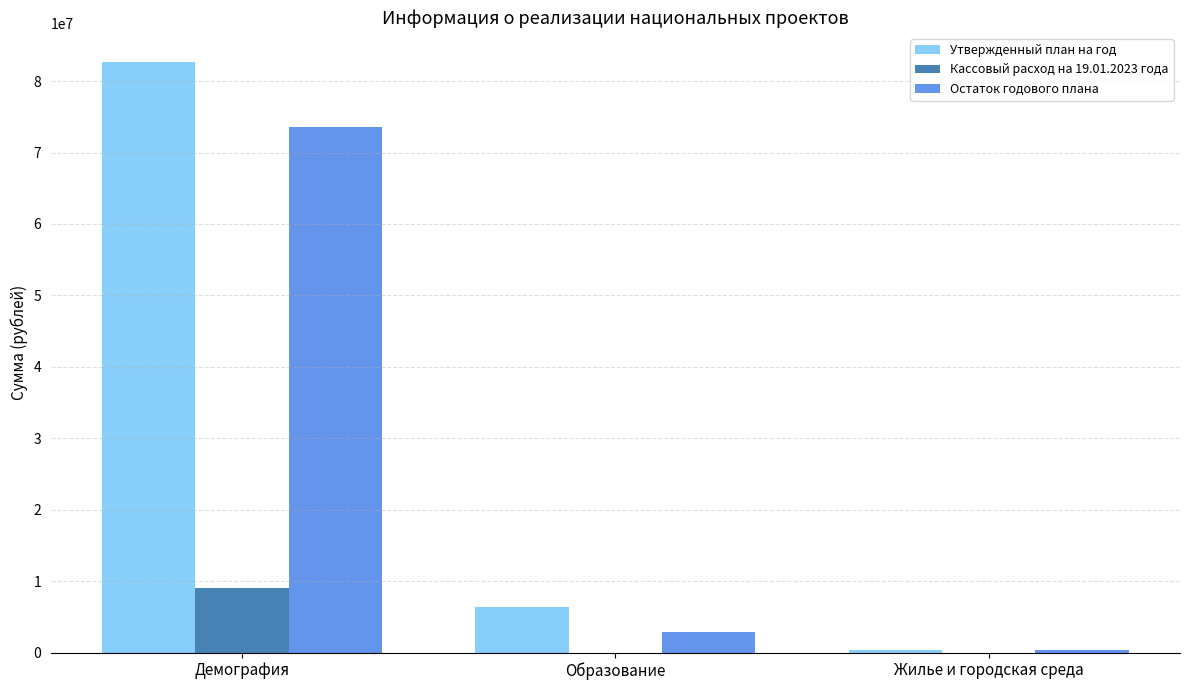

True or false: Утвержденный план на год has a value of 3059282.0 at Образование.

False